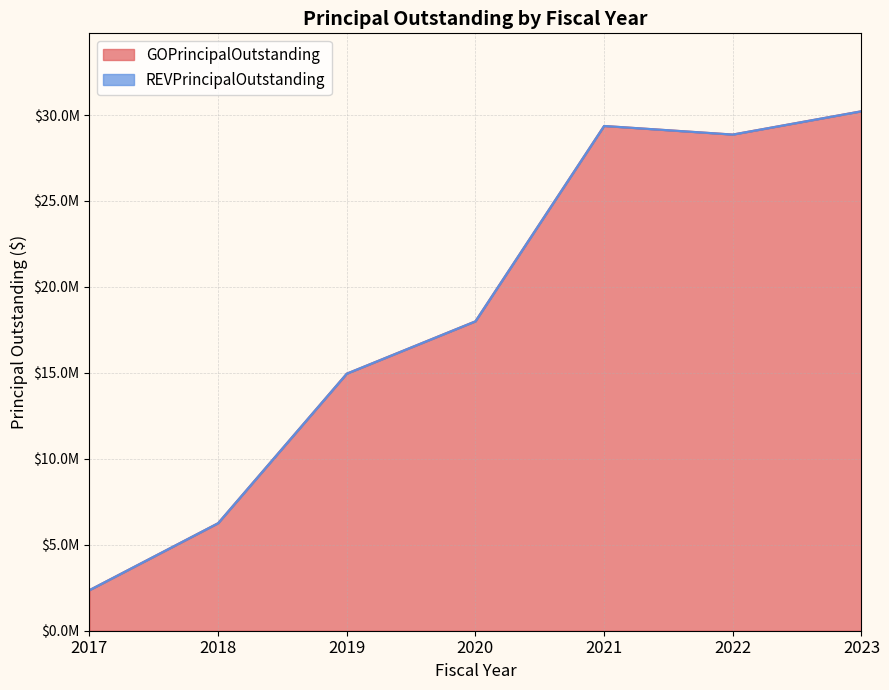

Reading left to right, list all the values displayed in this chart.

2017=2360000	2018=6255000	2019=14955000	2020=18000000	2021=29365000	2022=28865000	2023=30220000